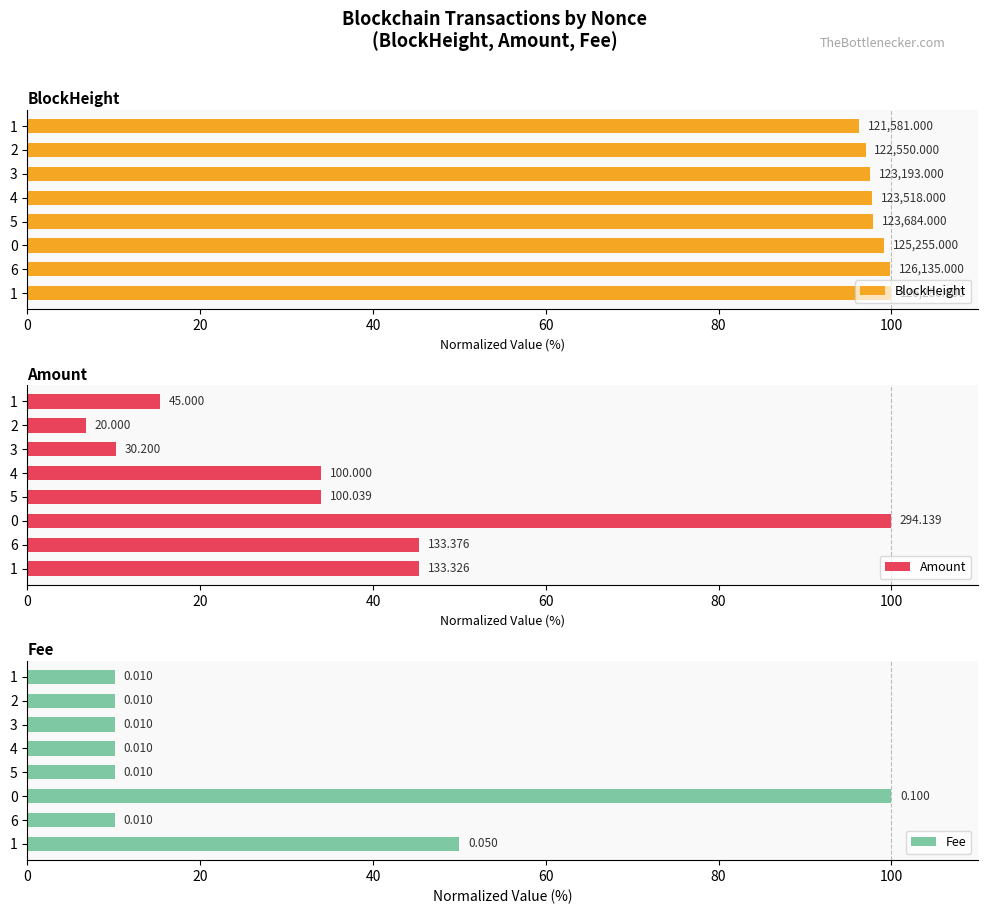

How many categories are shown in the chart?

8